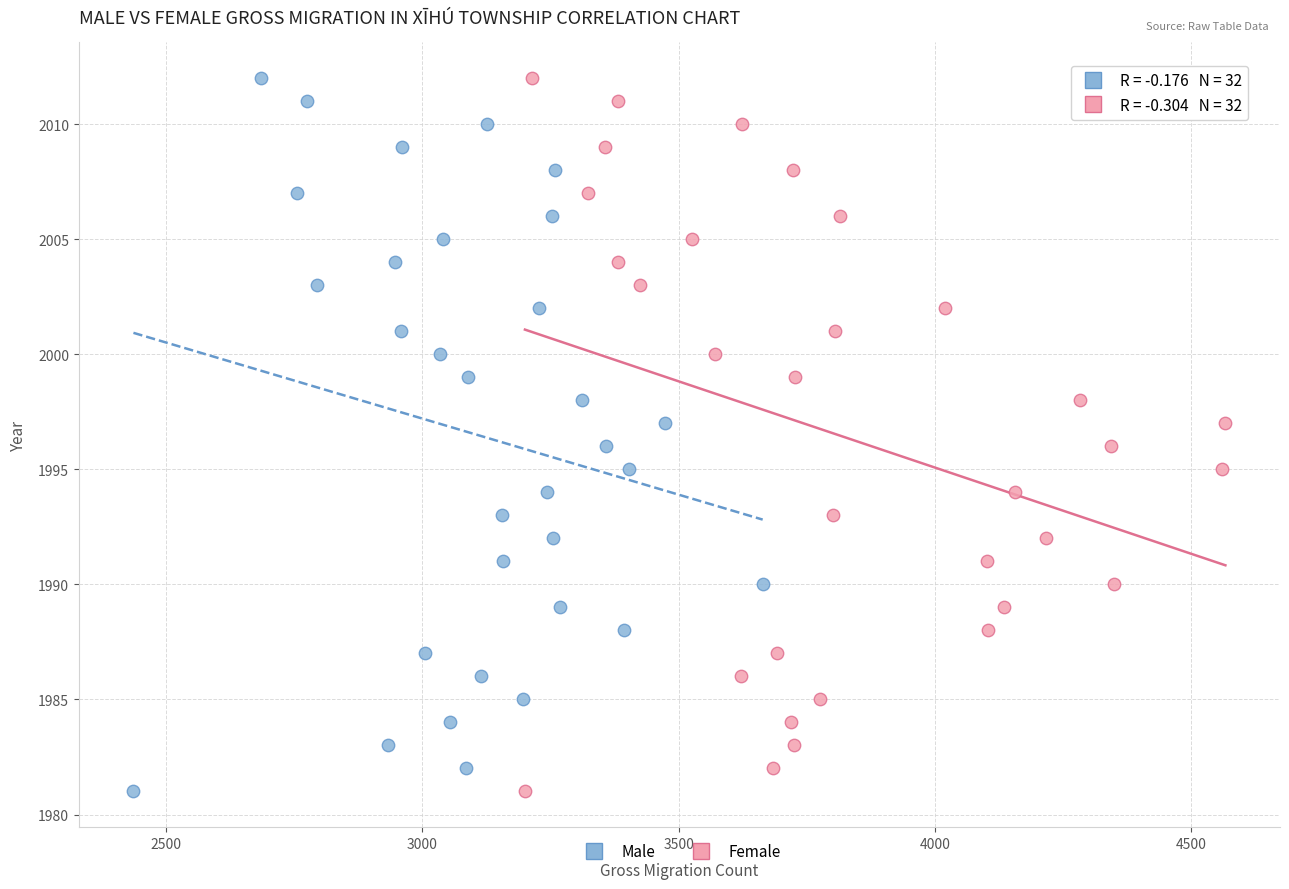

What are all the series names shown in the legend?

Male, Female